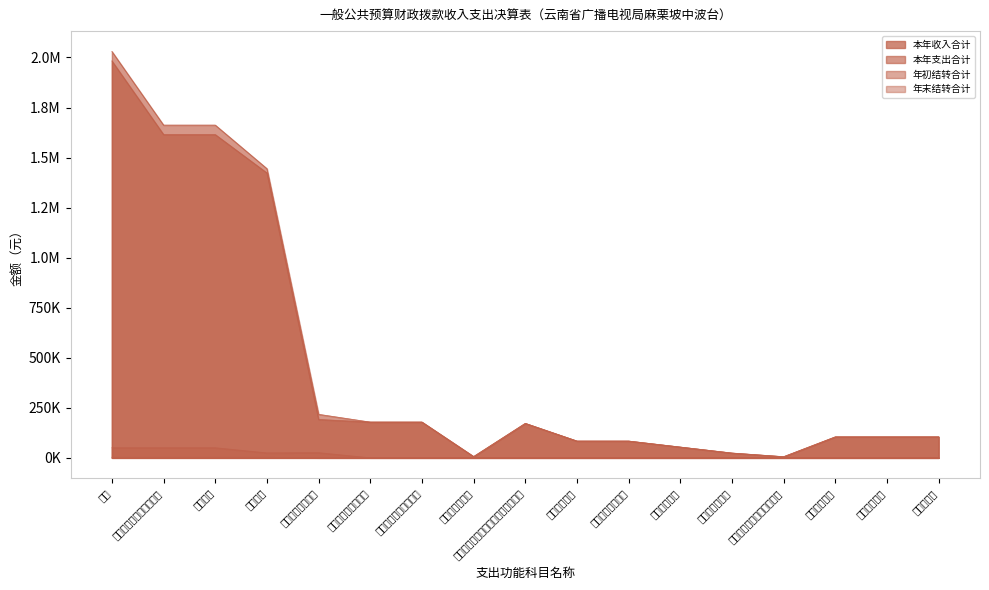

Reading right to left, transcribe all the data shown in this chart.

本年收入合计: 105000.0	105000.0	105000.0	5900.0	24100.0	54000.0	84000.0	84000.0	172333.0	6500.0	178833.0	178833.0	191800.0	1423190.5	1614990.5	1614990.5	1982823.5
本年支出合计: 105000.0	105000.0	105000.0	5900.0	24100.0	54000.0	84000.0	84000.0	172333.0	6500.0	178833.0	178833.0	217614.8	1444793.5	1662408.3	1662408.3	2030241.3
年初结转合计: 0.0	0.0	0.0	0.0	0.0	0.0	0.0	0.0	0.0	0.0	0.0	0.0	25814.8	24633.1	50447.9	50447.9	50447.9
年末结转合计: 0.0	0.0	0.0	0.0	0.0	0.0	0.0	0.0	0.0	0.0	0.0	0.0	0.0	3030.1	3030.1	3030.1	3030.1